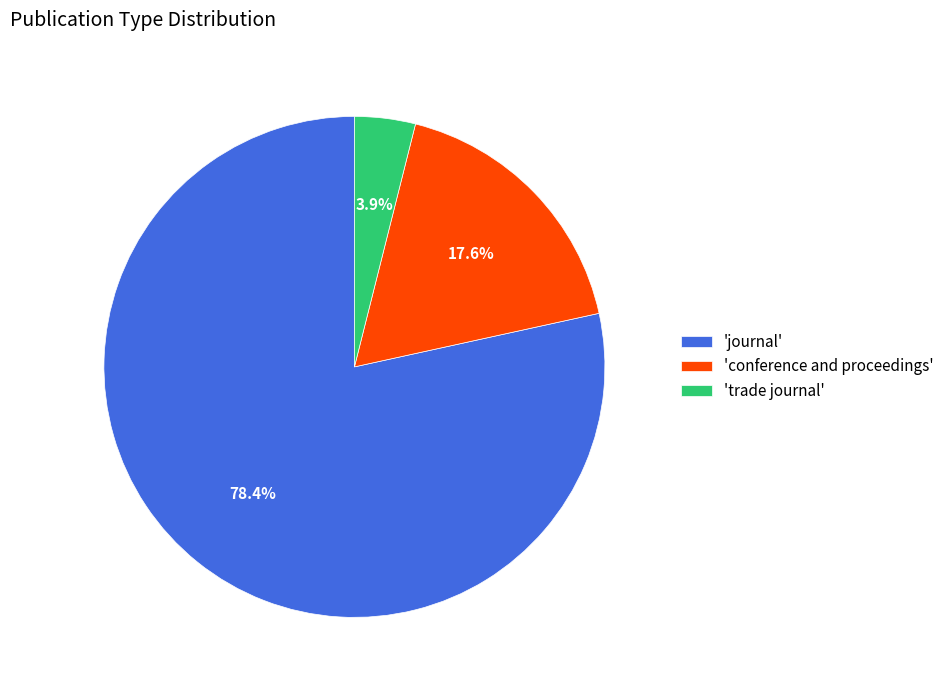

How many slices are in this pie chart?

3